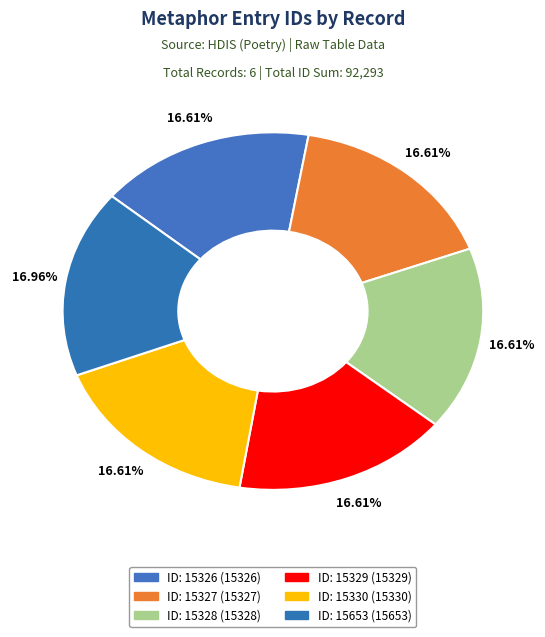

True or false: ID: 15329 accounts for 17% of the total.

True